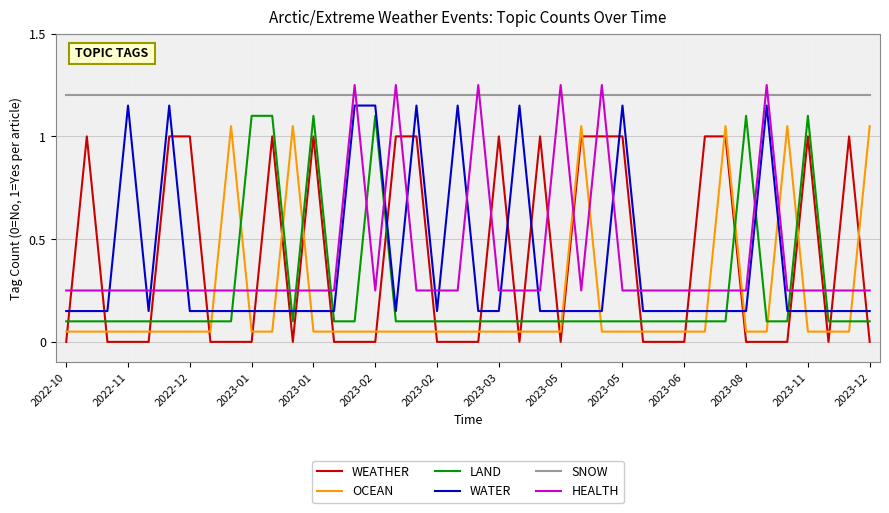

What is the difference between the second highest and second lowest values in the LAND series?

1.0